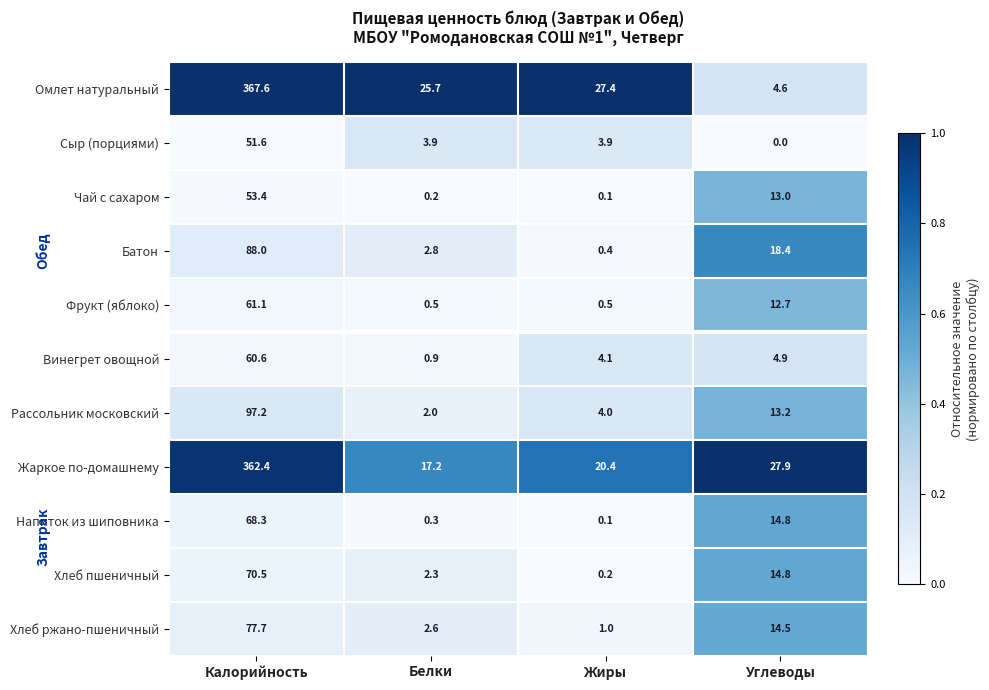

Which label corresponds to the smallest value in the chart?

Углеводы